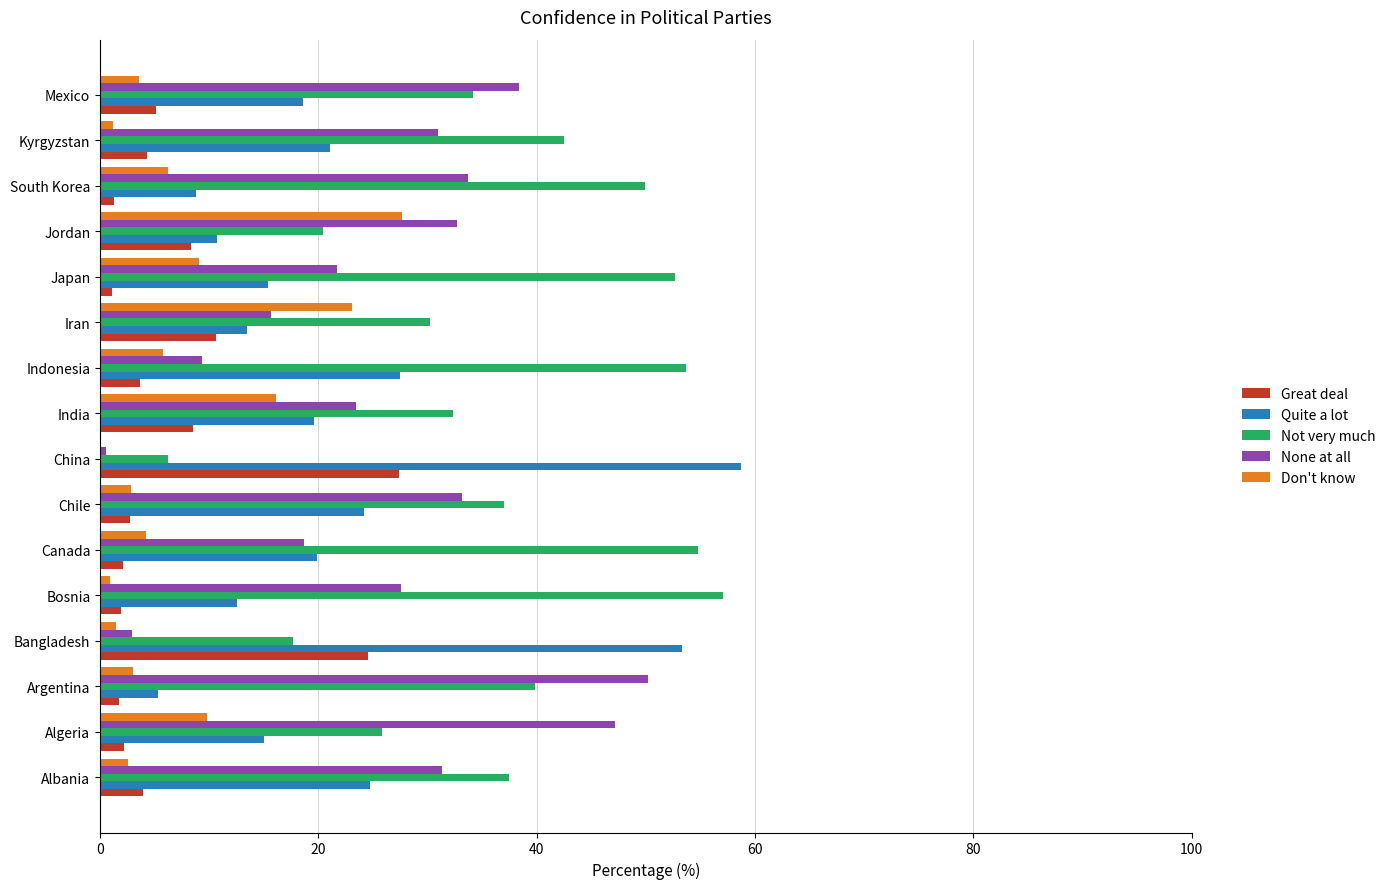

What value does the Quite a lot series have at Canada?

19.9